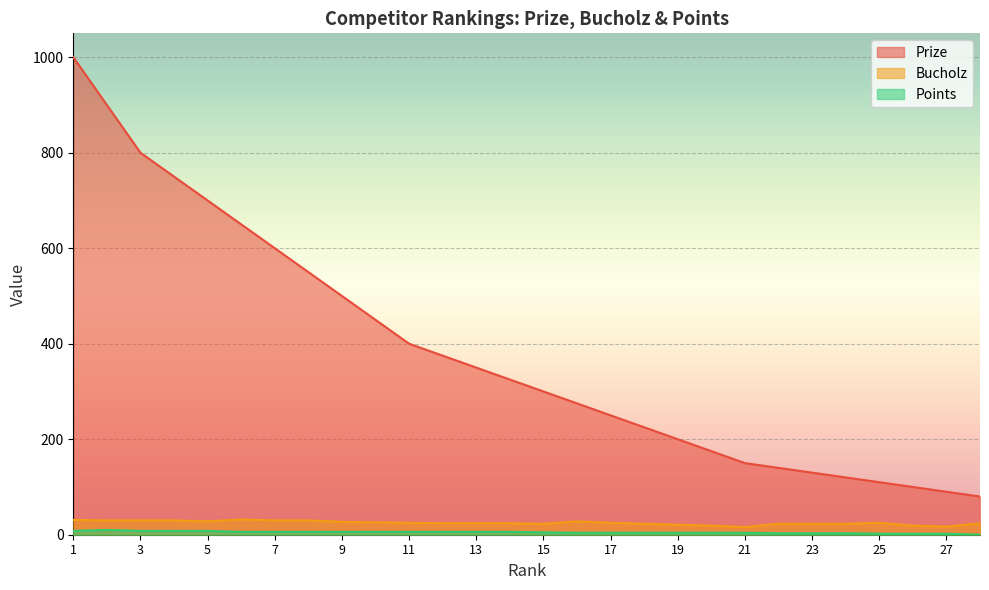

What is the difference between the maximum and minimum values in the Bucholz series?

16